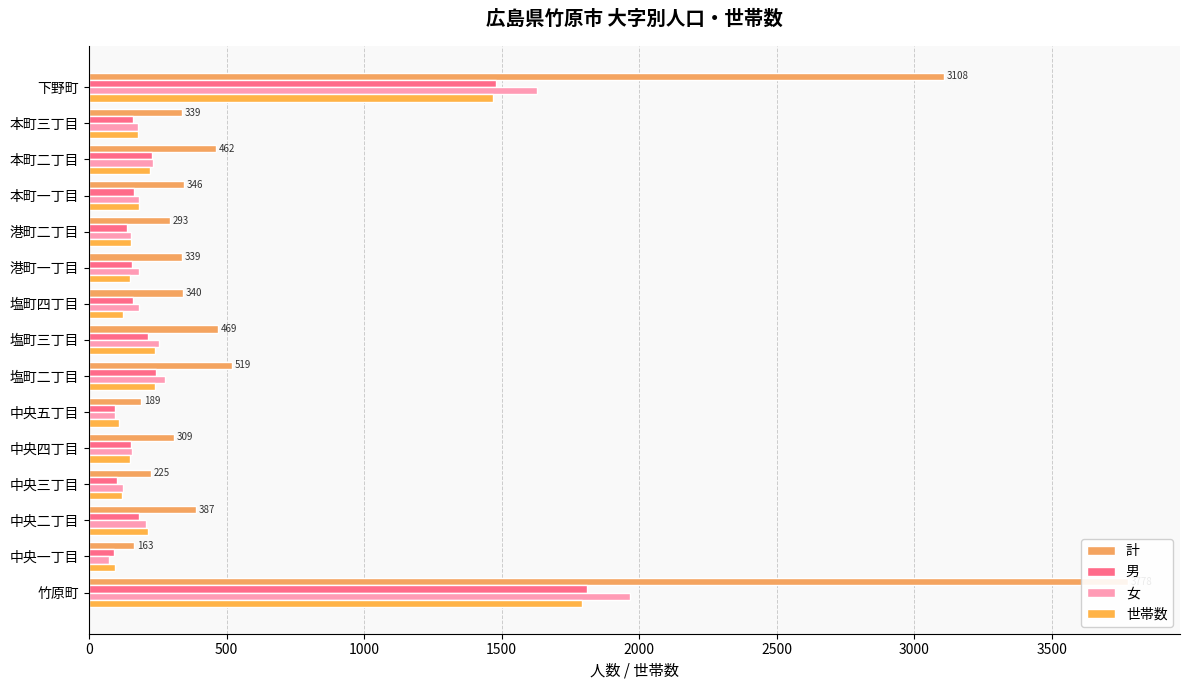

What is the value of the 世帯数 bar at the 12th from the left?

182